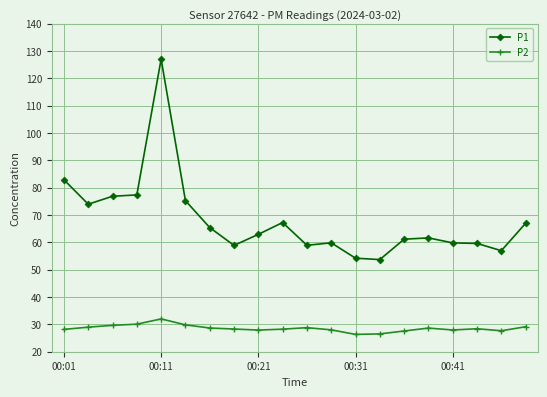

True or false: P1 has more than 1 points higher than both neighbors.

True